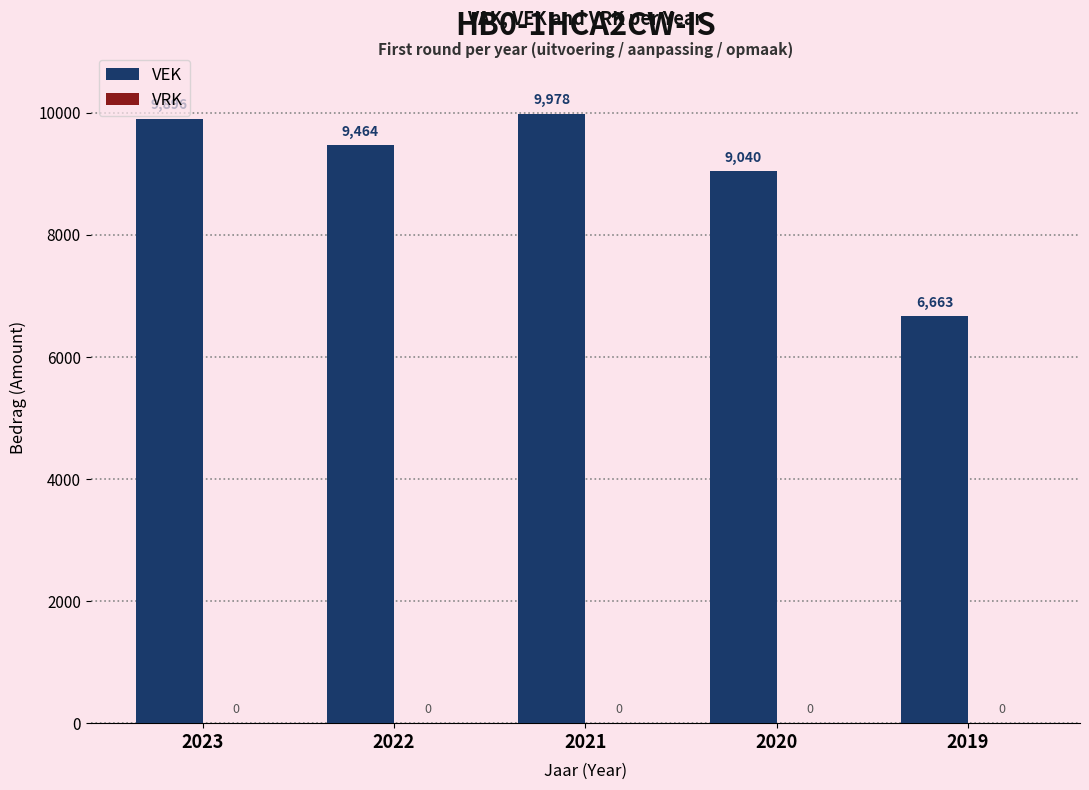

What is the change in value from 2021 to 2020?

-938